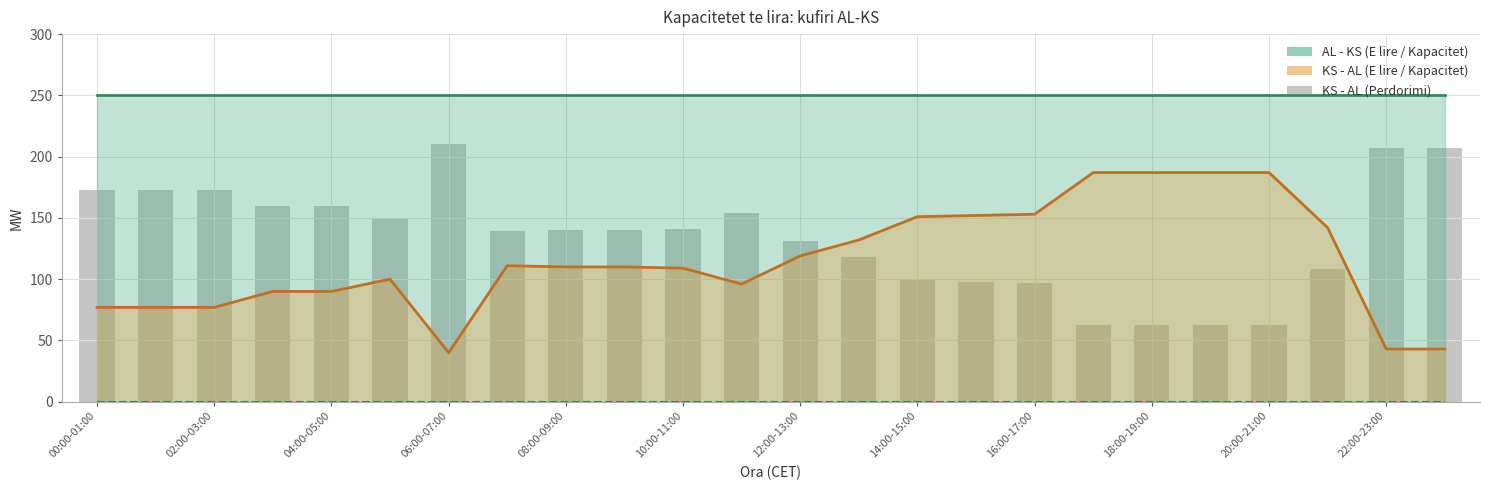

Does the chart contain any negative values?

No